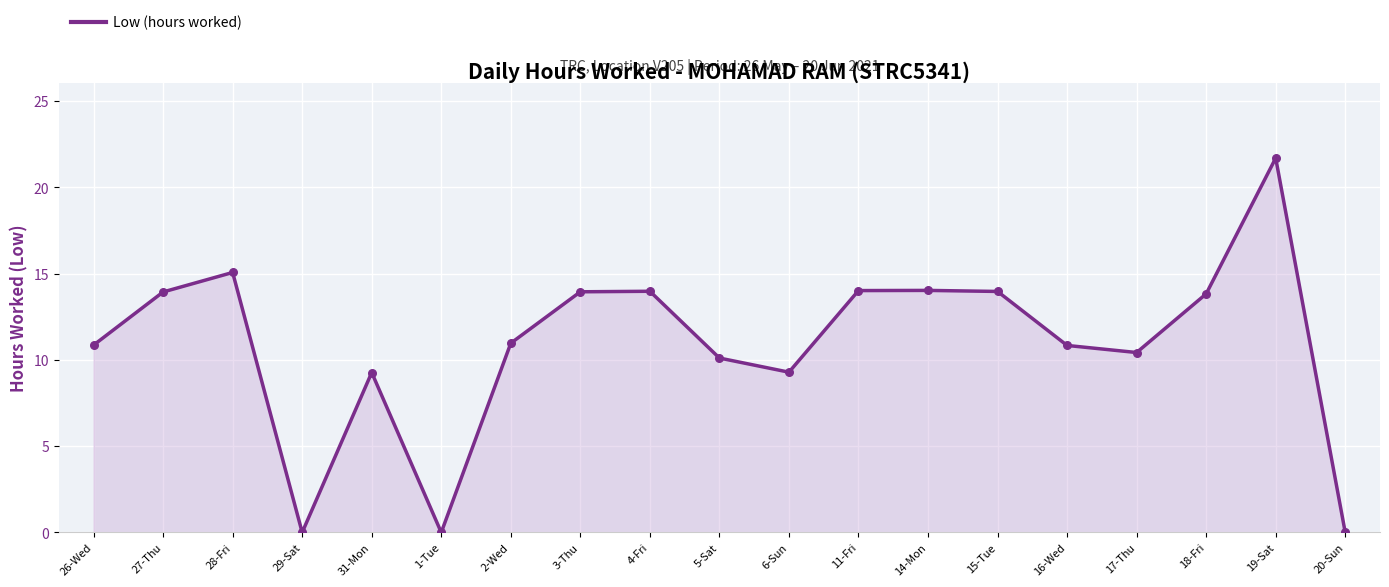

What is the change in value from 6-Sun to 18-Fri?

+4.5